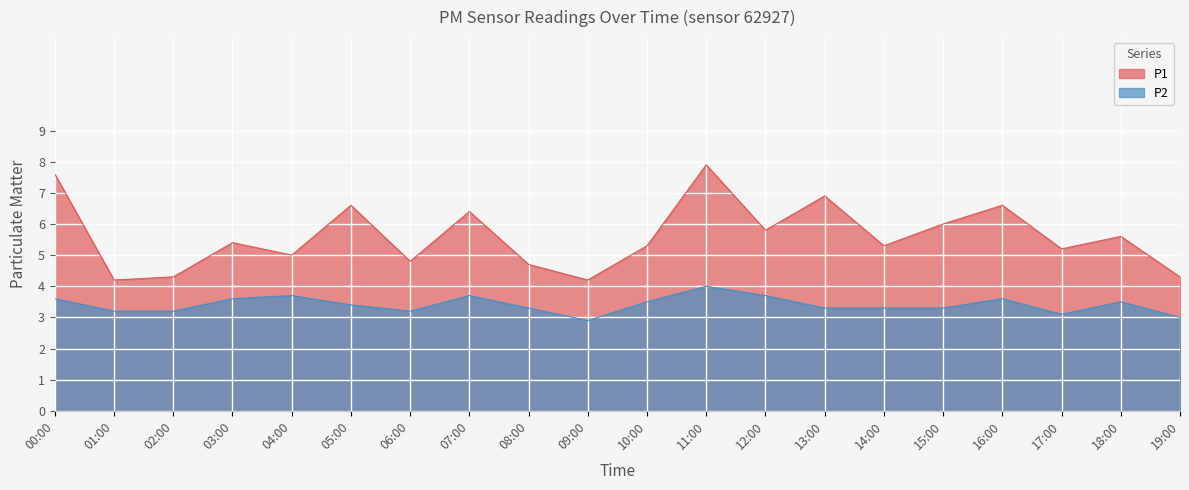

True or false: P1 and P2 intersect in this chart.

False